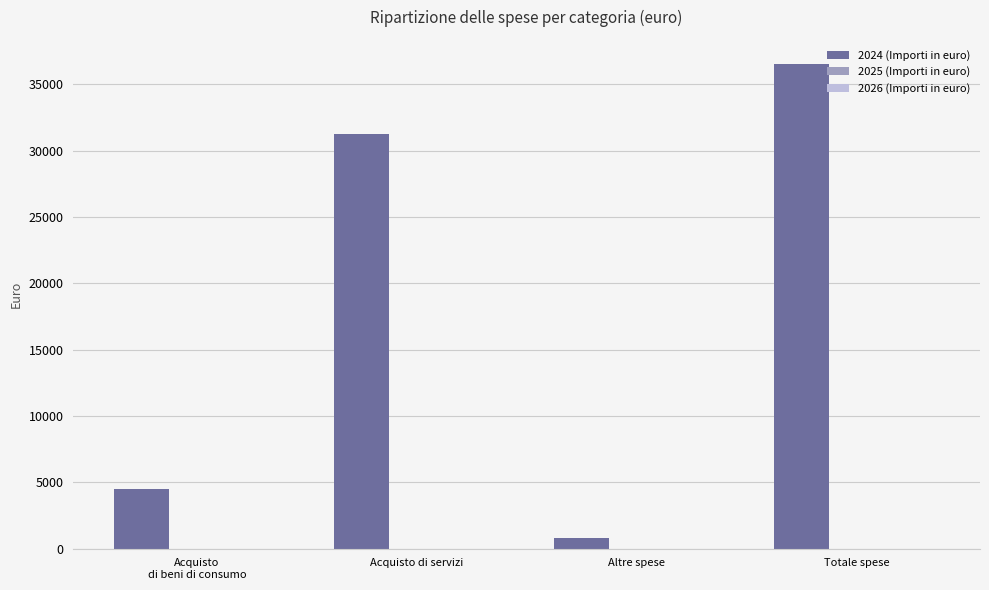

Reading right to left, list all the values displayed in this chart.

36530.7	800.0	31230.7	4500.0